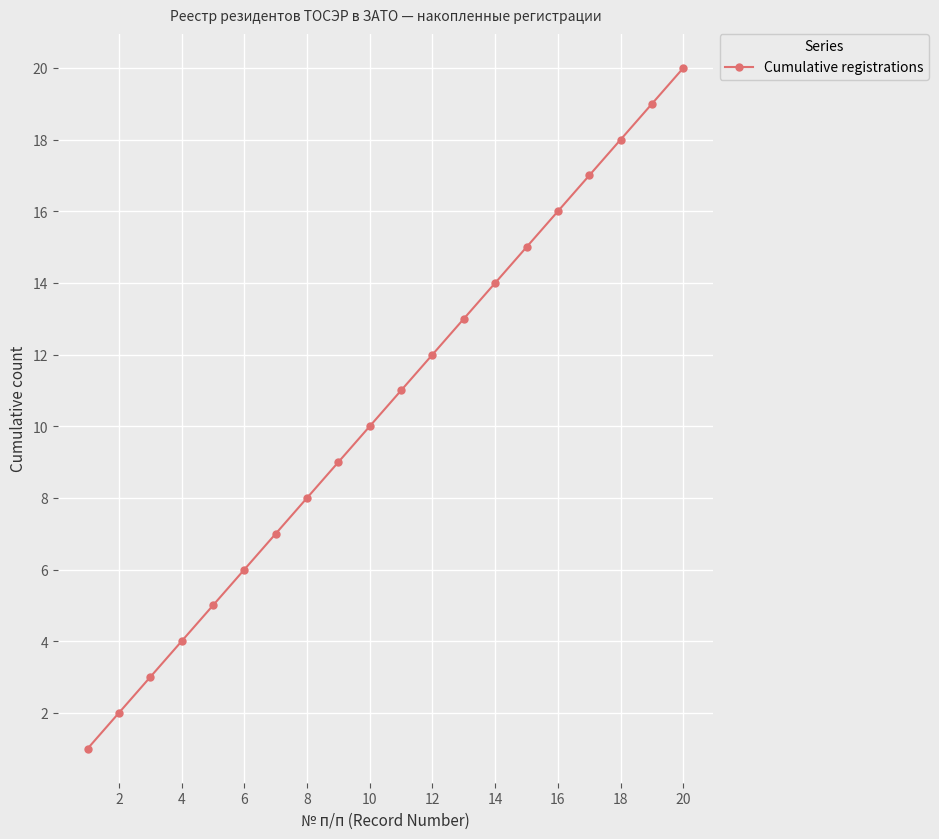

True or false: there are more than 0 points higher than both neighbors.

False